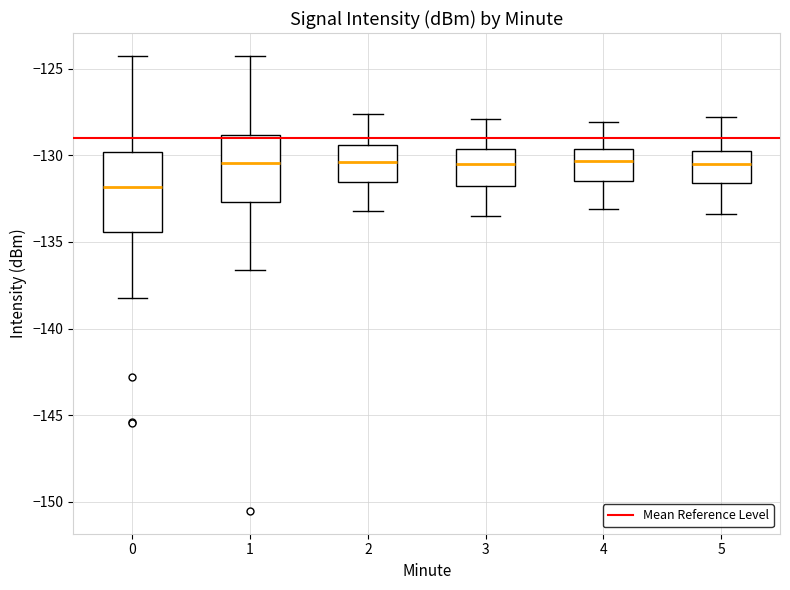

Where does the upper whisker of the box at x = 2 end on the y-axis? The values are not printed on the chart, so give them approximately, as read against the axis.

-127.5